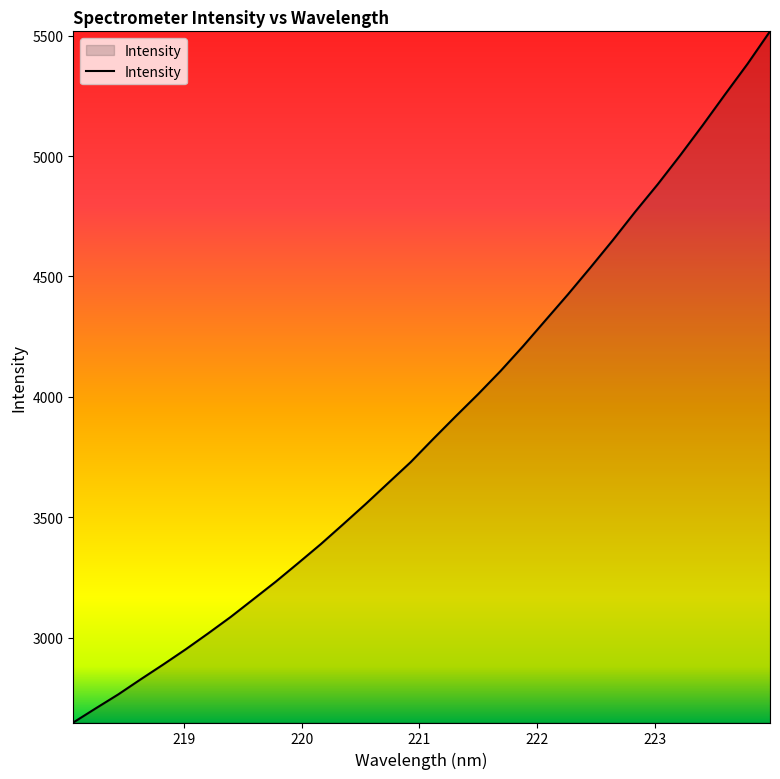

What is the minimum value shown in the chart?

2647.2